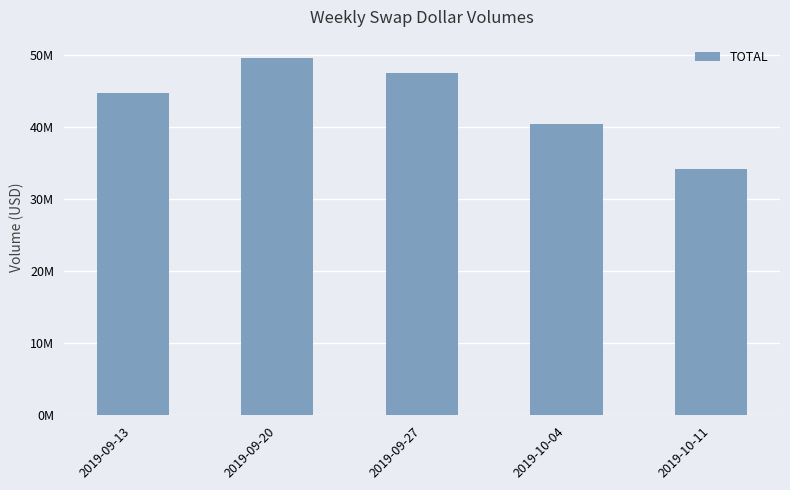

What is the sum of the values at 2019-09-13 and 2019-10-11?

78979899